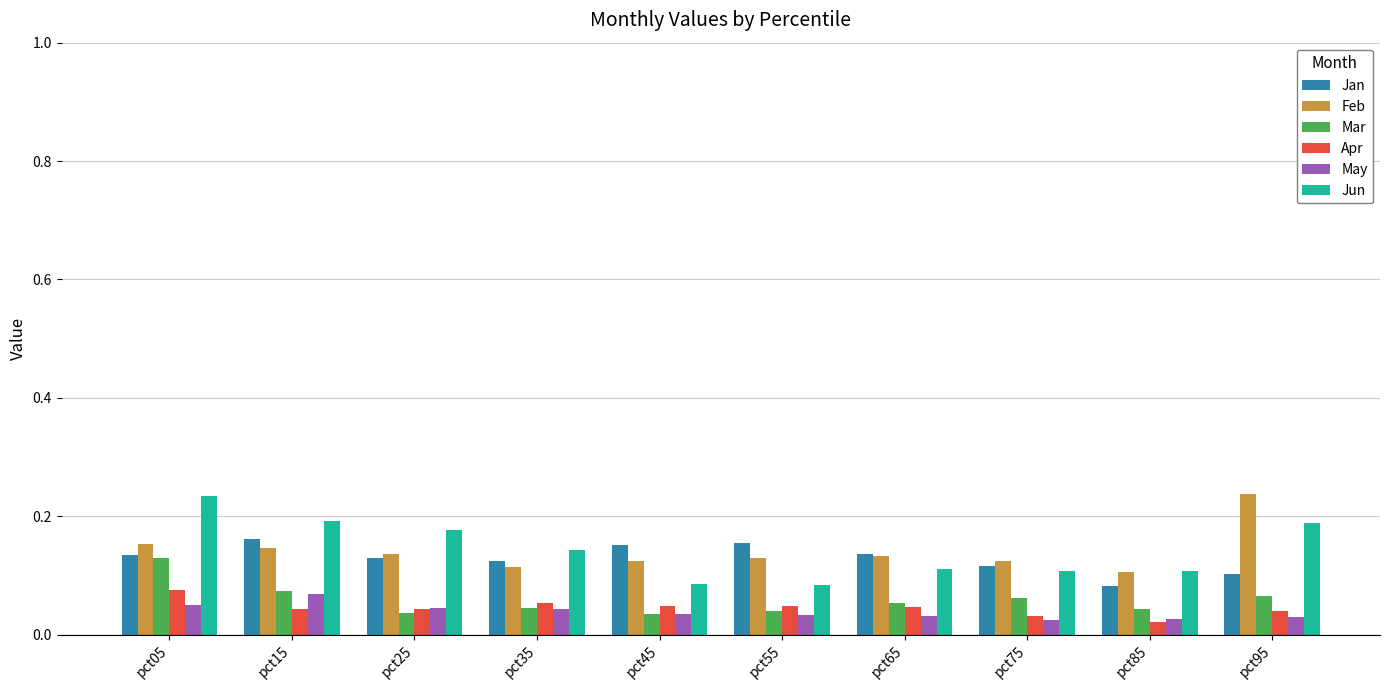

Is it true that Feb equals 0.3 at pct15?

False